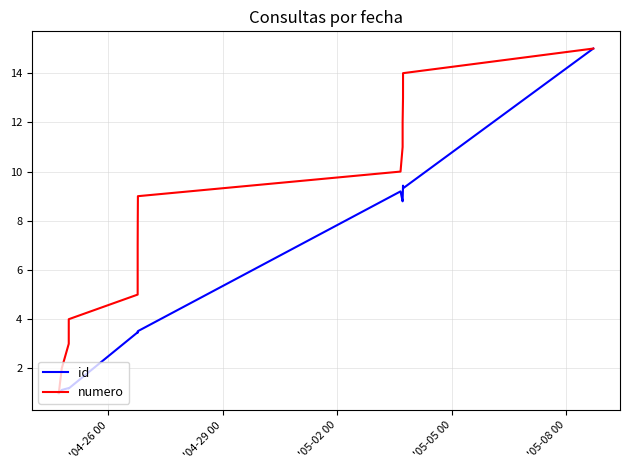

Which series has the largest total across all categories?

numero